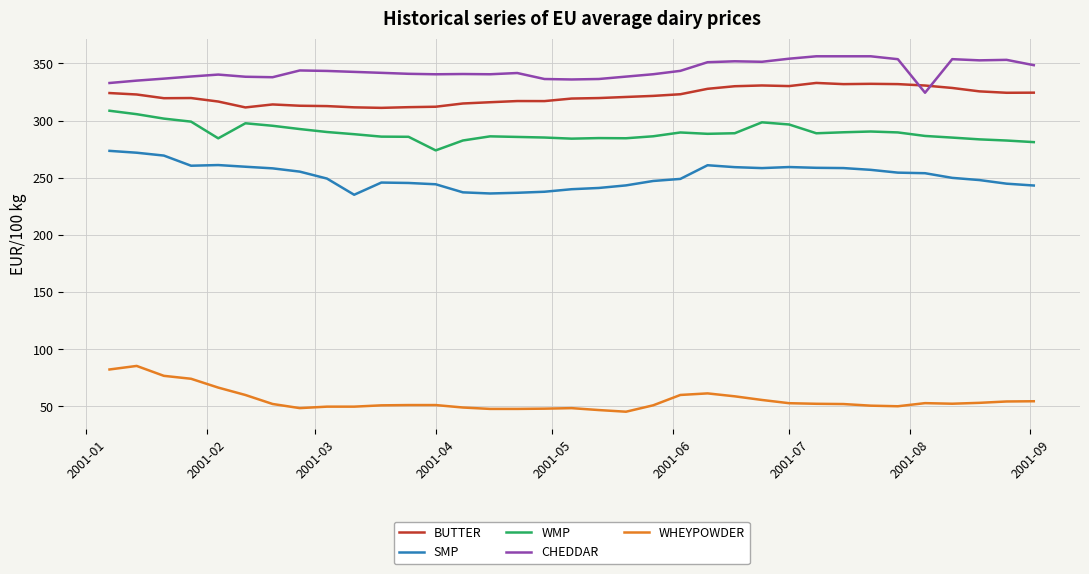

What is the highest value of the BUTTER series?

332.9